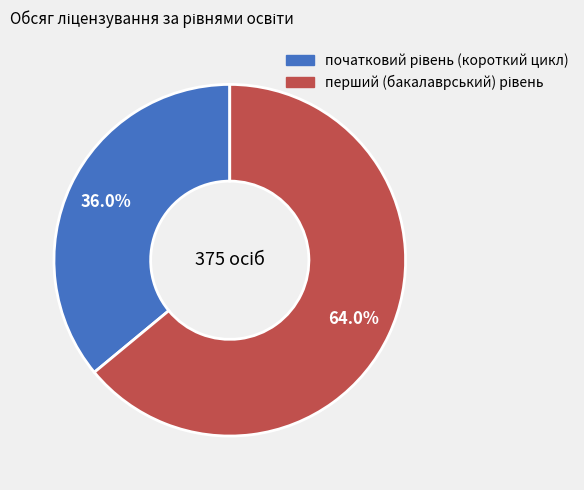

Does any single category account for the majority?

Yes